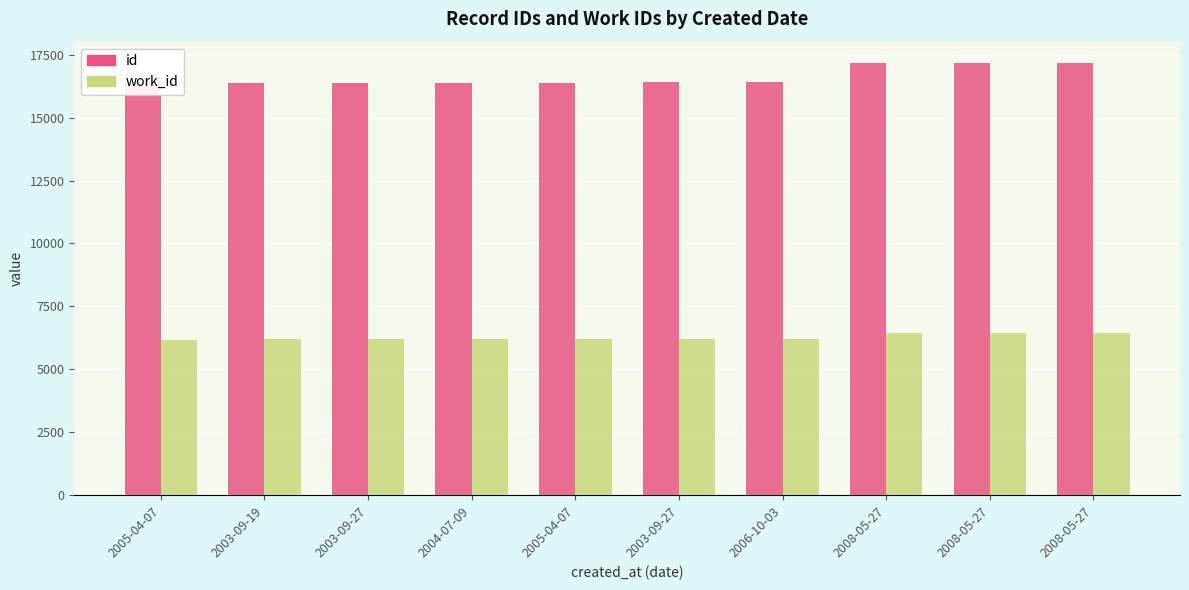

What is the label of the 1st bar from the left?

2005-04-07